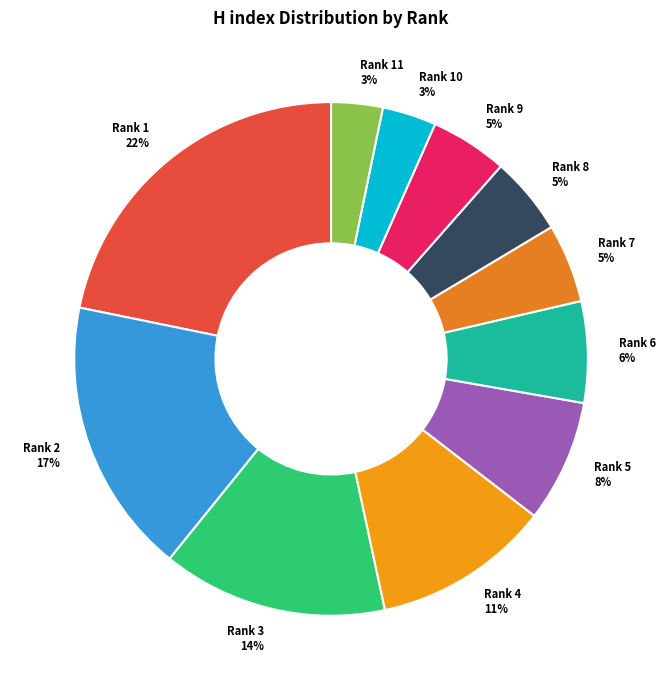

How many slices are in this pie chart?

11